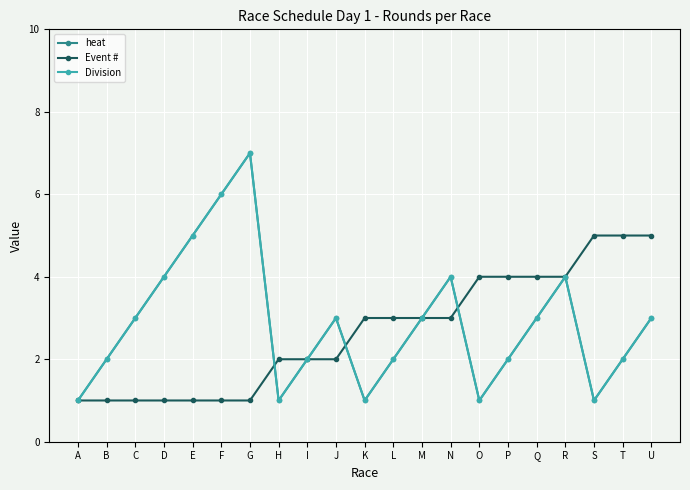

Between which two adjacent categories do Event # and Division first intersect?

G and H